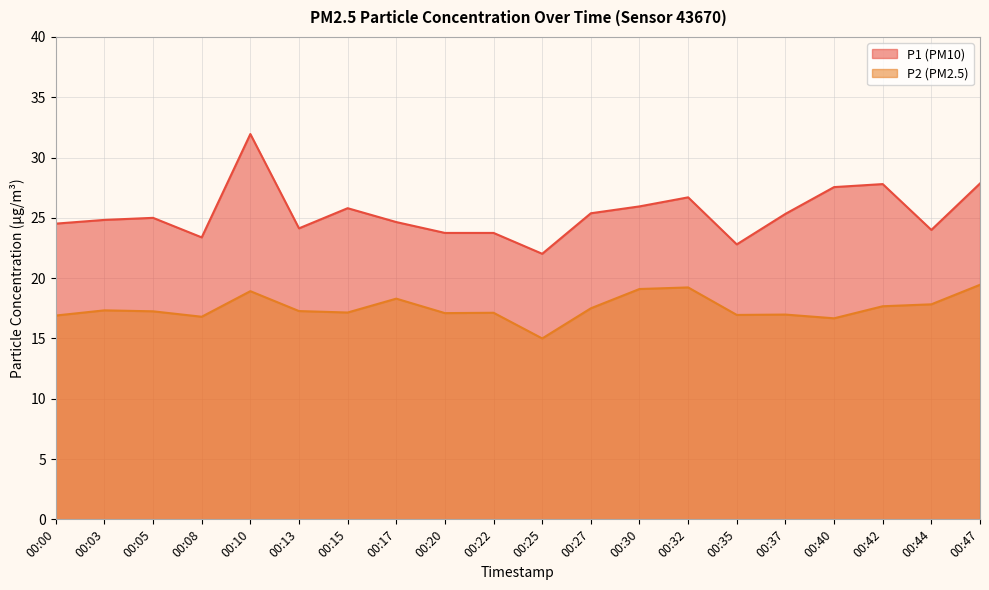

At which label does P1 first exceed 25?

00:10